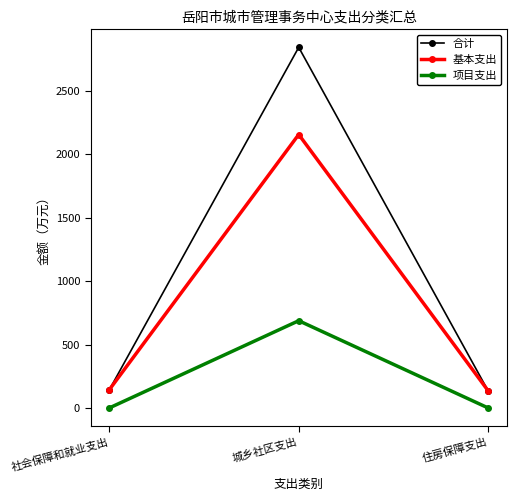

What are all the series names shown in the legend?

合计, 基本支出, 项目支出